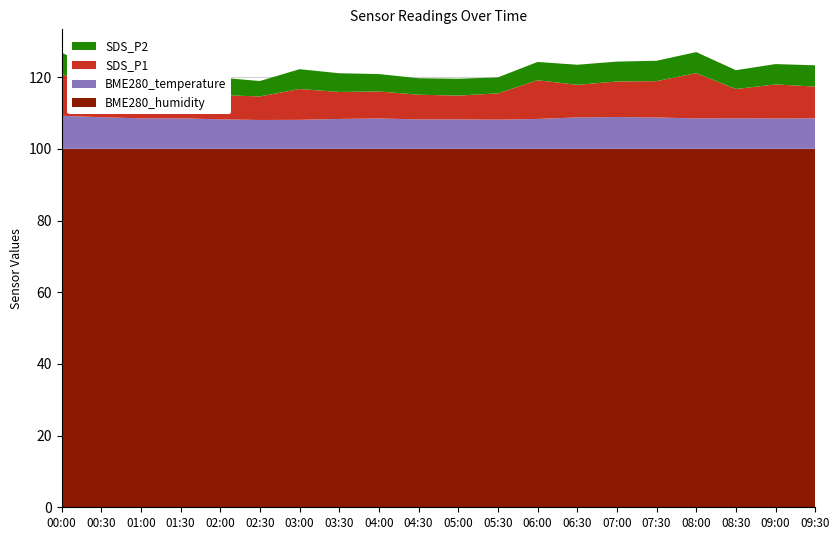

Reading left to right, list all the values displayed in this chart.

SDS_P2: 5.9	5.7	5.2	5.2	4.9	4.3	5.5	5.2	4.8	4.6	4.7	4.5	5.1	5.6	5.5	5.7	5.9	5.2	5.7	5.9
SDS_P1: 11.7	7.5	7.5	9.2	6.8	6.6	8.6	7.5	7.5	6.9	6.6	7.3	10.8	9.1	9.9	10.2	12.6	8.2	9.5	8.8
BME280_temperature: 9.2	8.8	8.5	8.5	8.2	8.1	8.1	8.3	8.5	8.2	8.2	8.1	8.3	8.8	8.9	8.7	8.5	8.5	8.5	8.5
BME280_humidity: 100.0	100.0	100.0	100.0	100.0	100.0	100.0	100.0	100.0	100.0	100.0	100.0	100.0	100.0	100.0	100.0	100.0	100.0	100.0	100.0